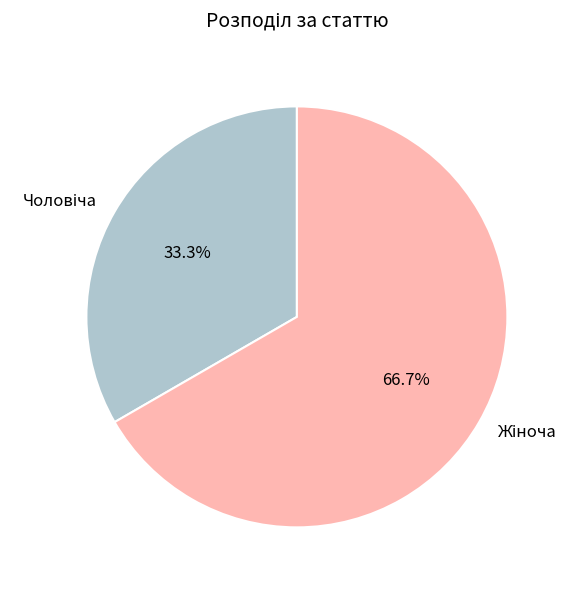

Is there a majority slice in this chart?

Yes